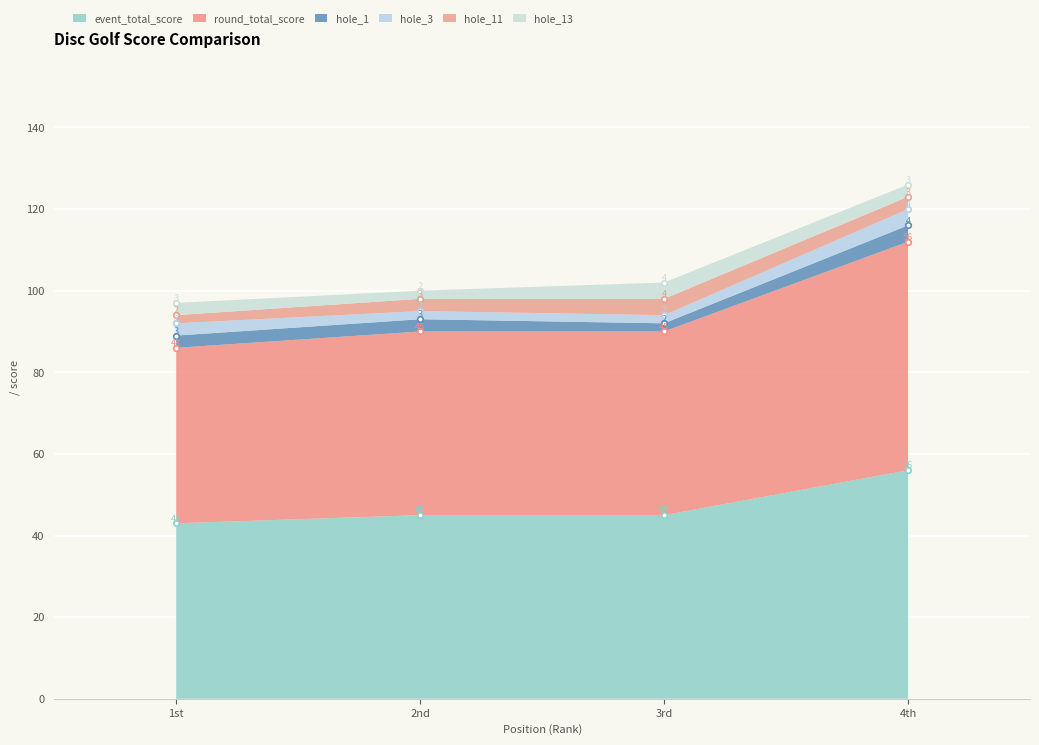

What is the difference between the maximum and minimum values in the hole_11 series?

2